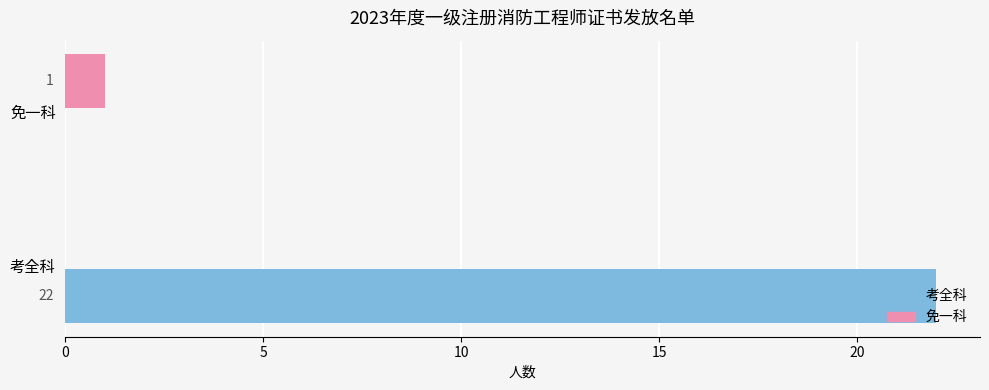

True or false: 考全科 has a value of 36 at 考全科.

False